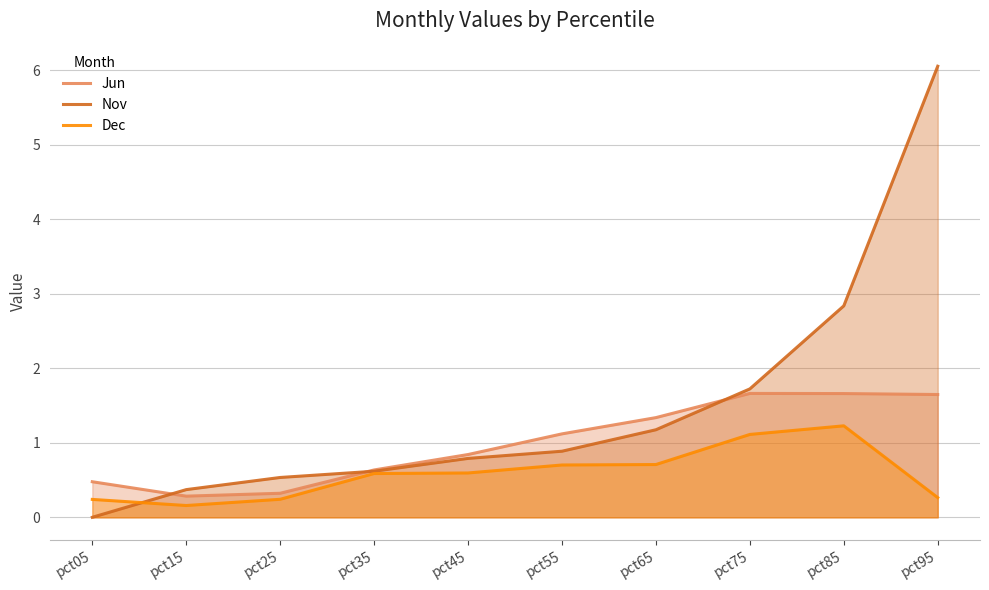

True or false: Dec has a value of 1.2 at pct85.

True